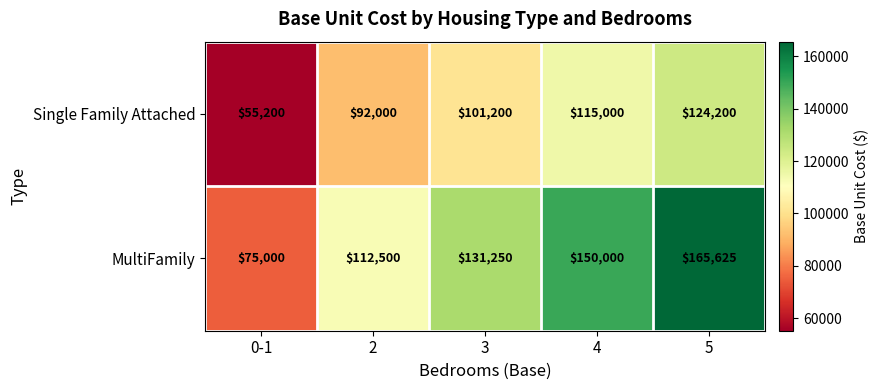

Read the Single Family Attached value at 0-1, to the nearest 100.

55200